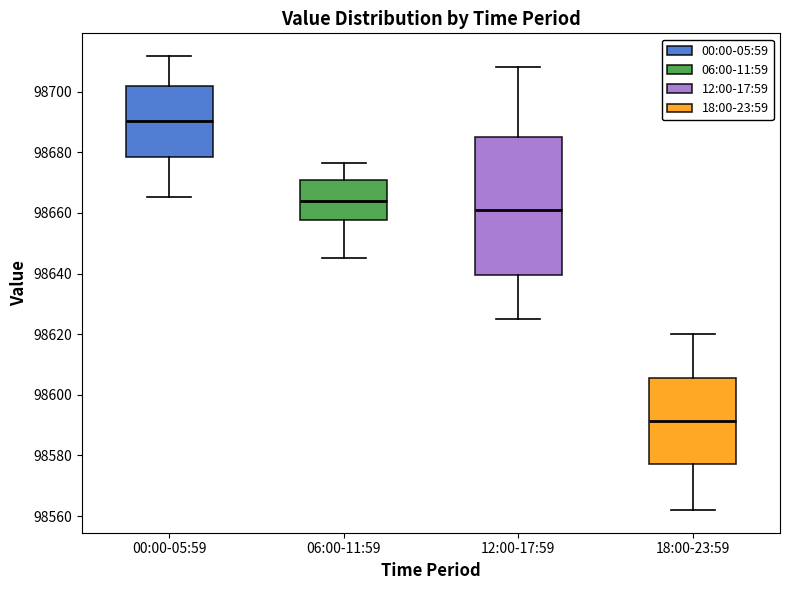

Reading left to right, read every box against the y-axis: the position of its median line, the range the box covers, and the ends of its whiskers. The values are not printed on the chart, so give them approximately, as read against the axis.

00:00-05:59: median 98690, box 98678 to 98702, whiskers 98666 to 98712
06:00-11:59: median 98664, box 98658 to 98670, whiskers 98646 to 98676
12:00-17:59: median 98662, box 98640 to 98686, whiskers 98626 to 98708
18:00-23:59: median 98592, box 98578 to 98606, whiskers 98562 to 98620